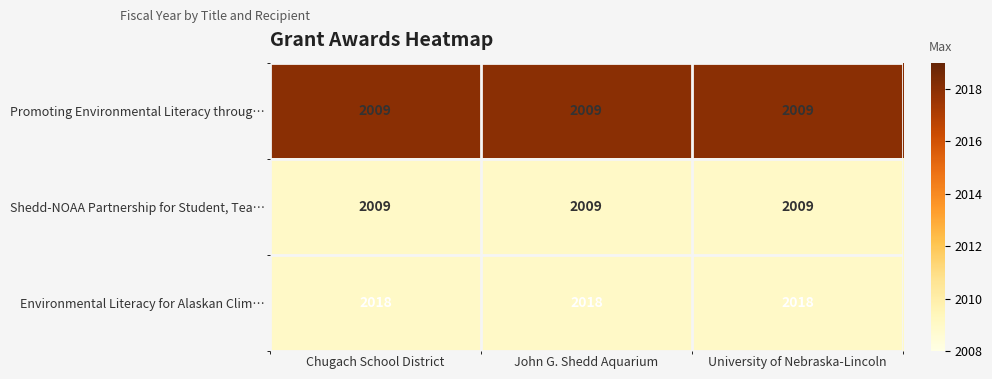

At how many categories does at least one series exceed 2016?

3